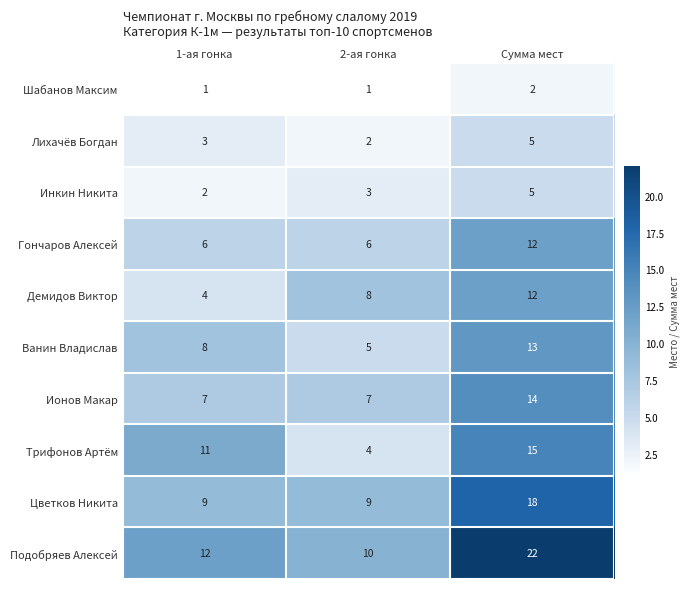

Reading right to left, extract all data points from this chart.

Шабанов Максим: 2	1	1
Лихачёв Богдан: 5	2	3
Инкин Никита: 5	3	2
Гончаров Алексей: 12	6	6
Демидов Виктор: 12	8	4
Ванин Владислав: 13	5	8
Ионов Макар: 14	7	7
Трифонов Артём: 15	4	11
Цветков Никита: 18	9	9
Подобряев Алексей: 22	10	12